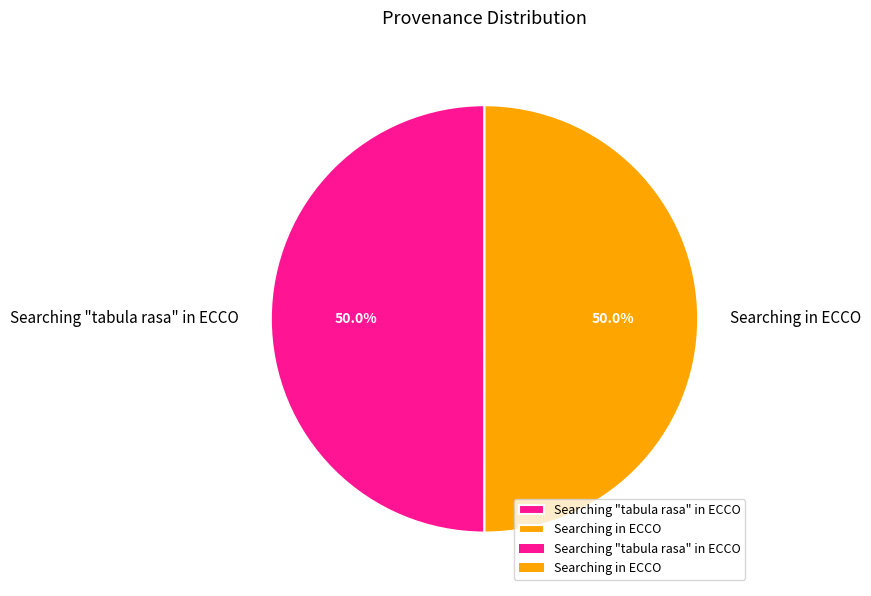

What percentage is the Searching "tabula rasa" in ECCO slice, to the nearest percent?

50%